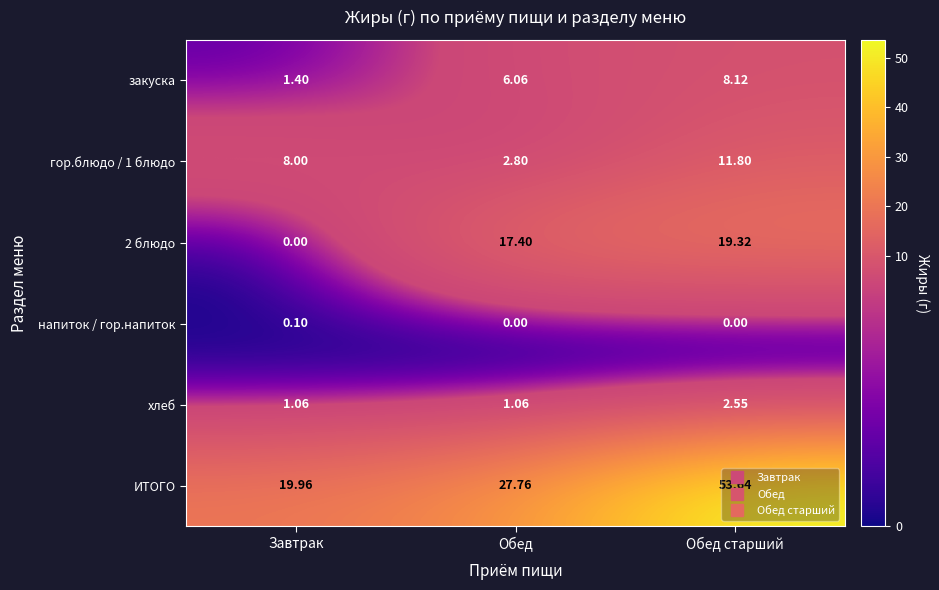

How many values in the 2 блюдо series exceed 17?

2